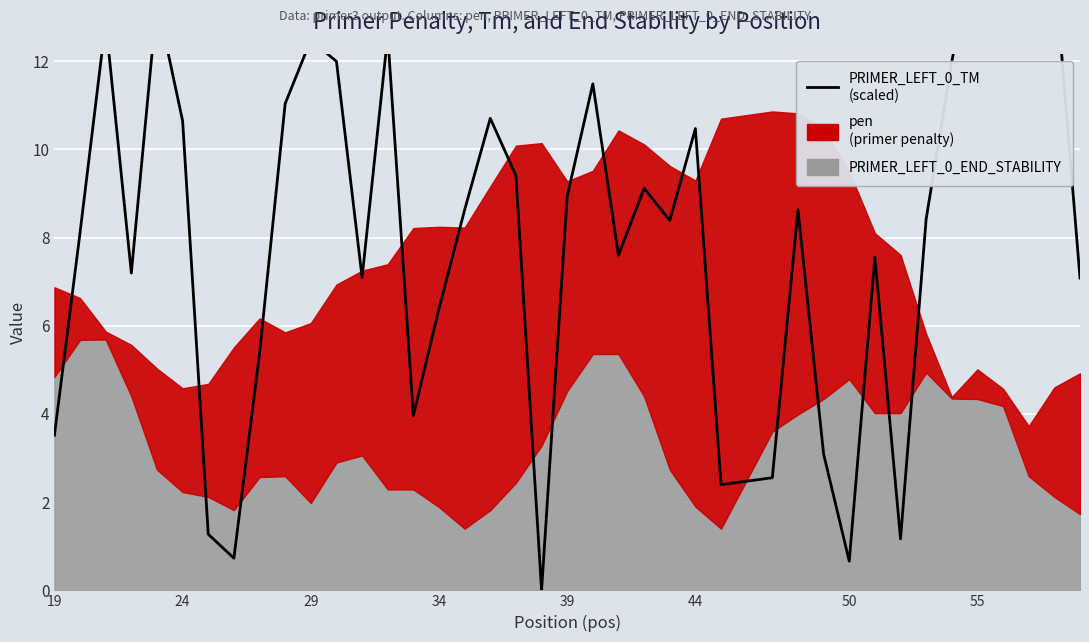

Count the number of values greater than 8.

23